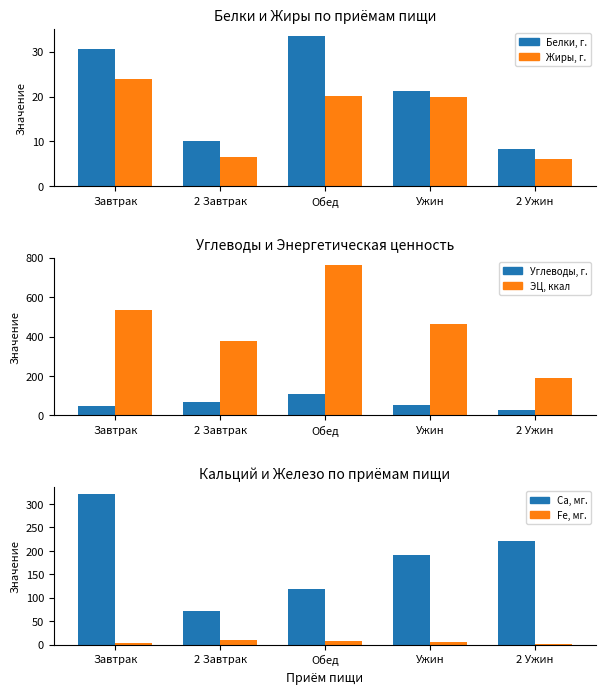

What is the total value across all series at Обед?

1047.2